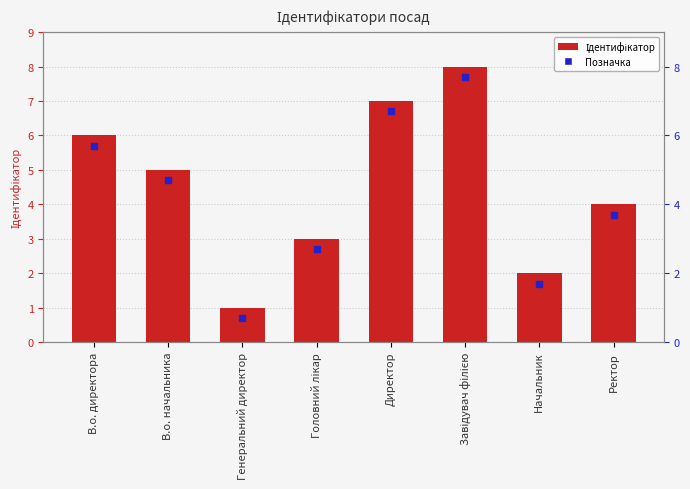

Count the number of categories in the chart.

8